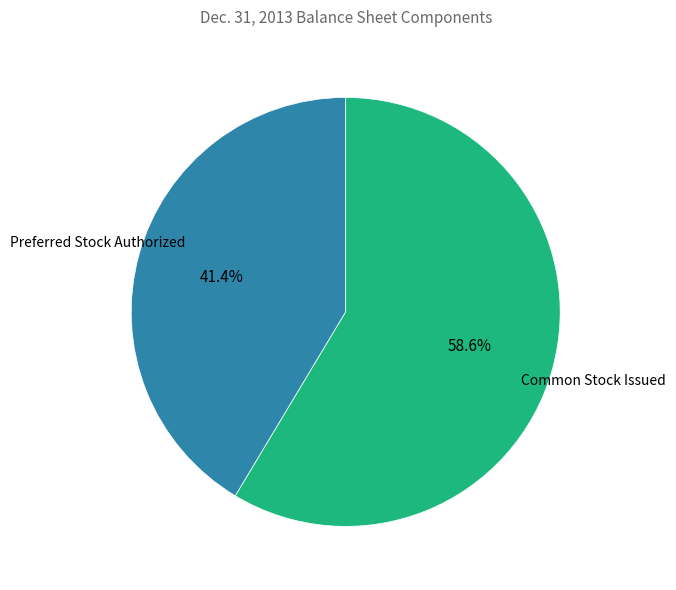

How many slices are in this pie chart?

2